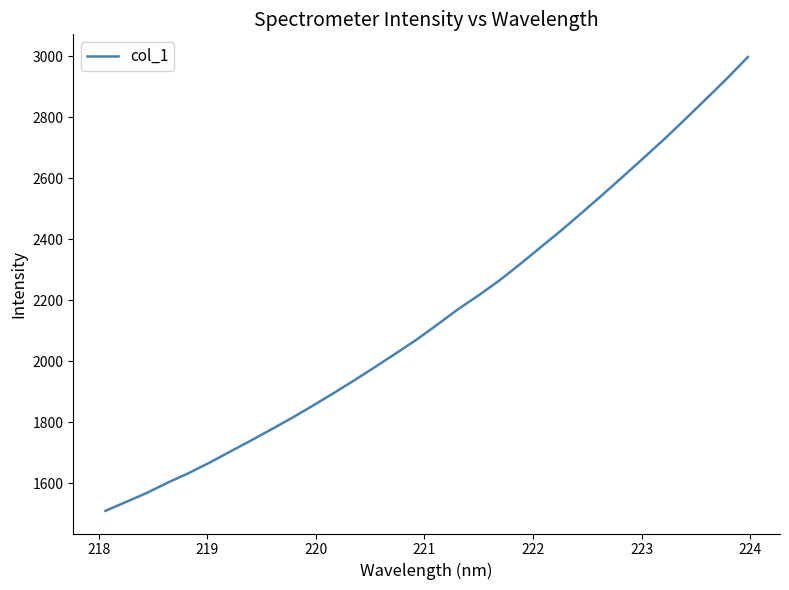

What is the average value?

2151.6